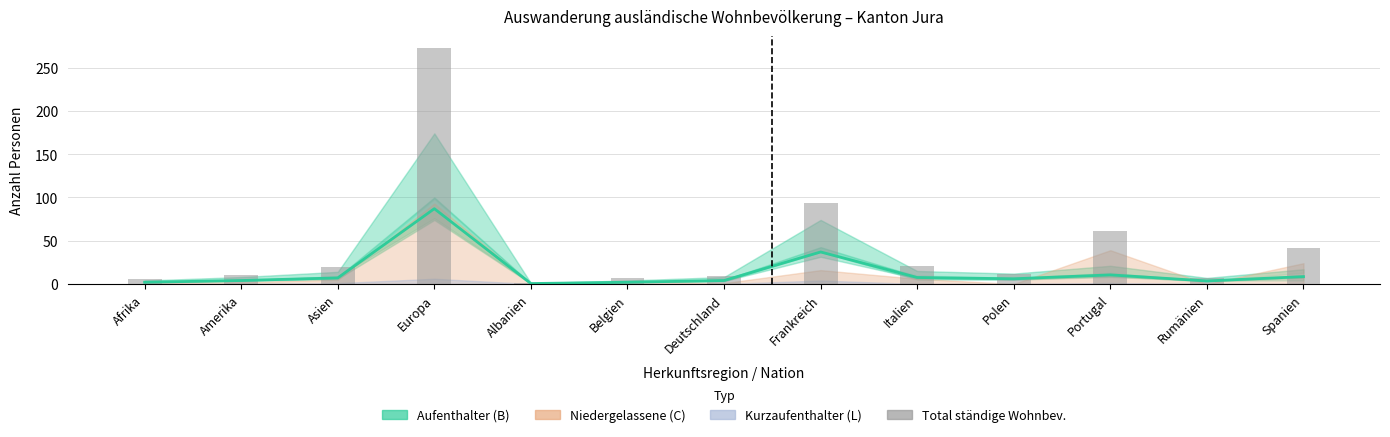

Where does the Aufenthalter (B) series first go above 6?

Asien